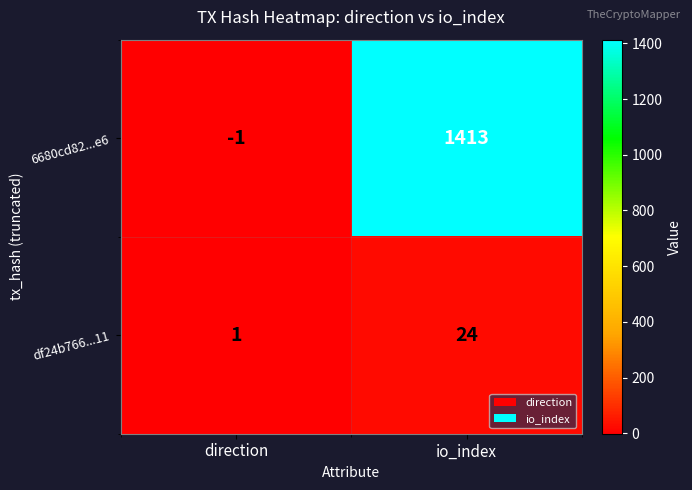

The 6680cd82...e6 series shows 1413 at io_index. True or false?

True